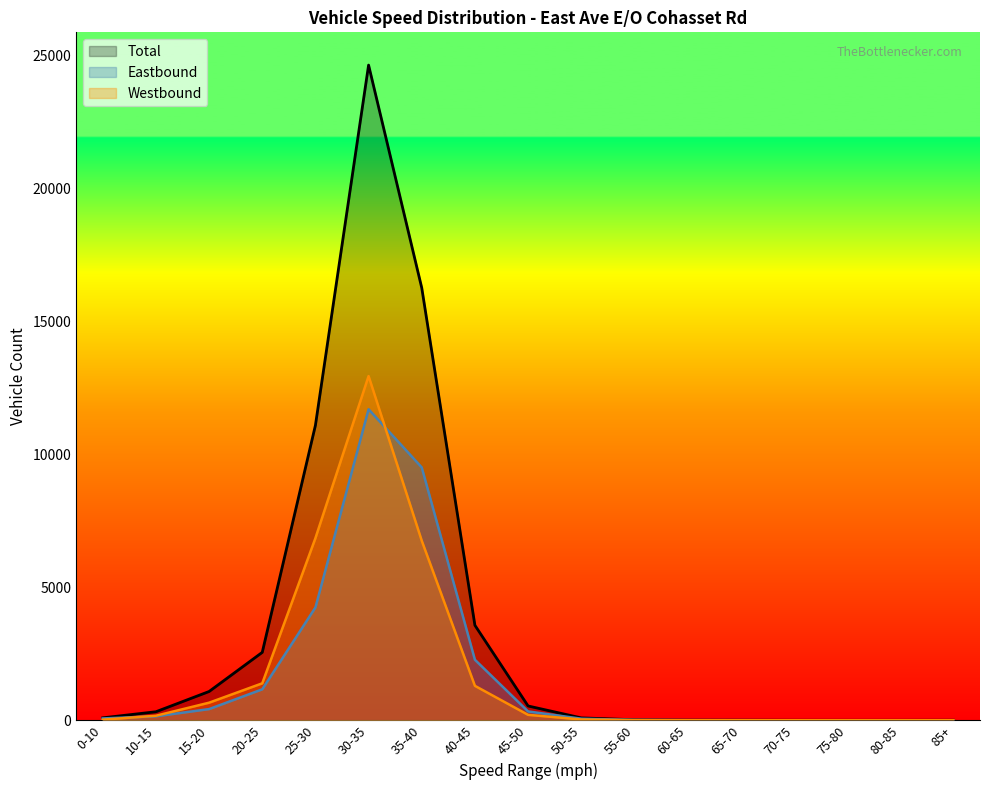

Rank the series at 70-75 from highest to lowest value.

Westbound, Total, Eastbound